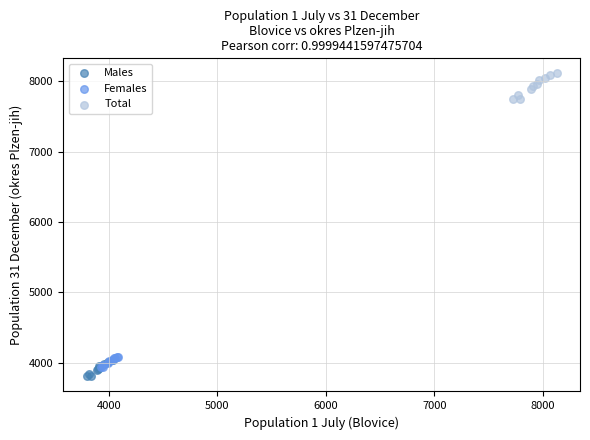

Which series has the largest Y range (max minus min)?

Total